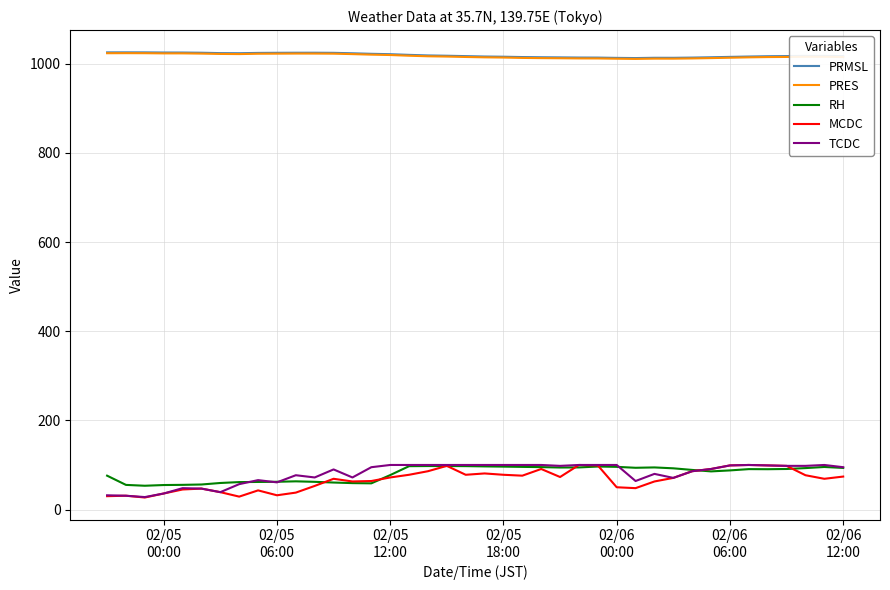

What is the smallest value displayed?

27.0